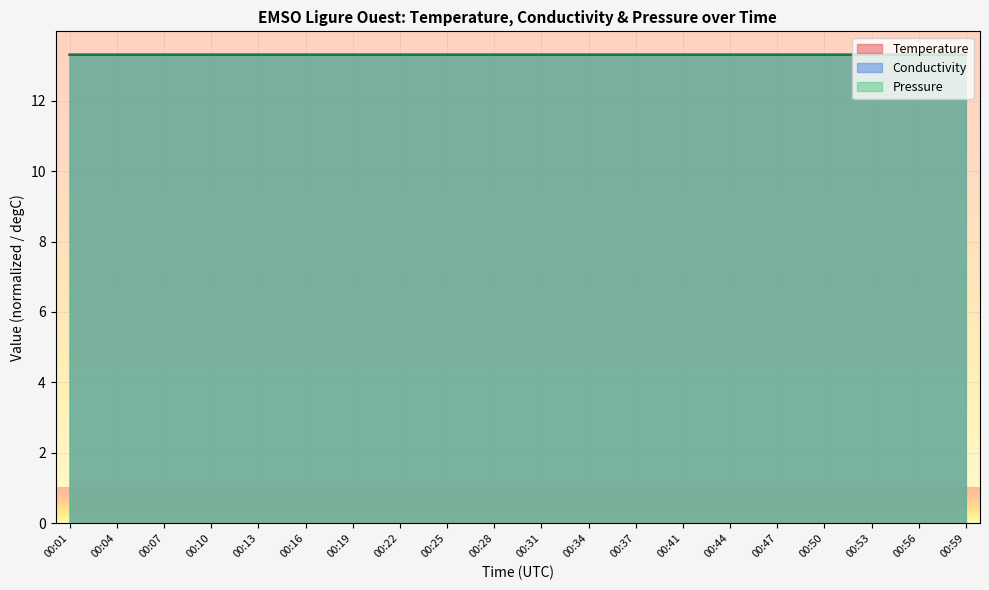

Which series has the largest range (max minus min)?

Temperature